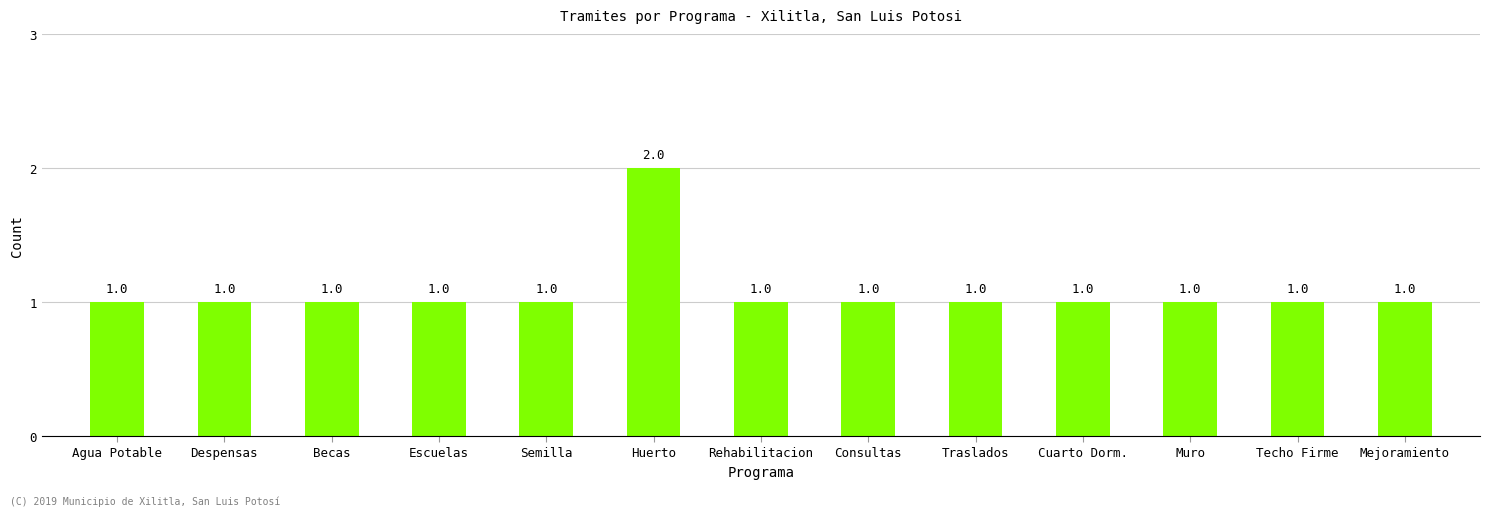

How many values are between 1 and 2?

13